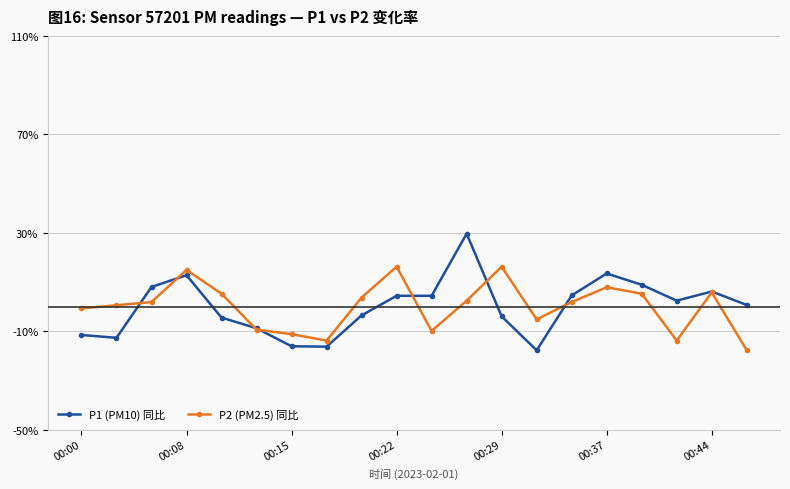

What is the minimum value for P2 (PM2.5) 同比?

-17.7